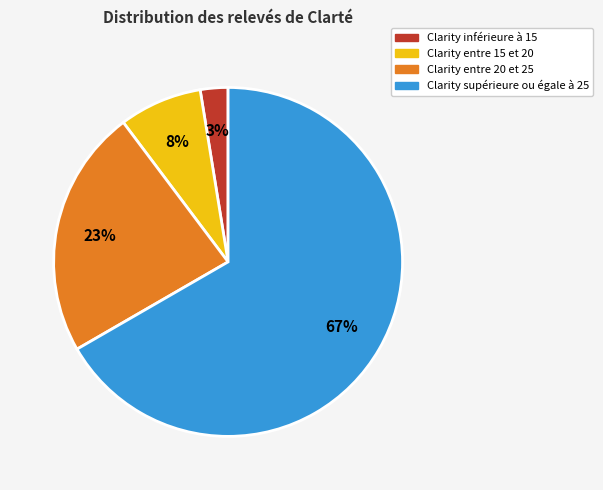

To the nearest percent, what is the average slice percentage?

25%